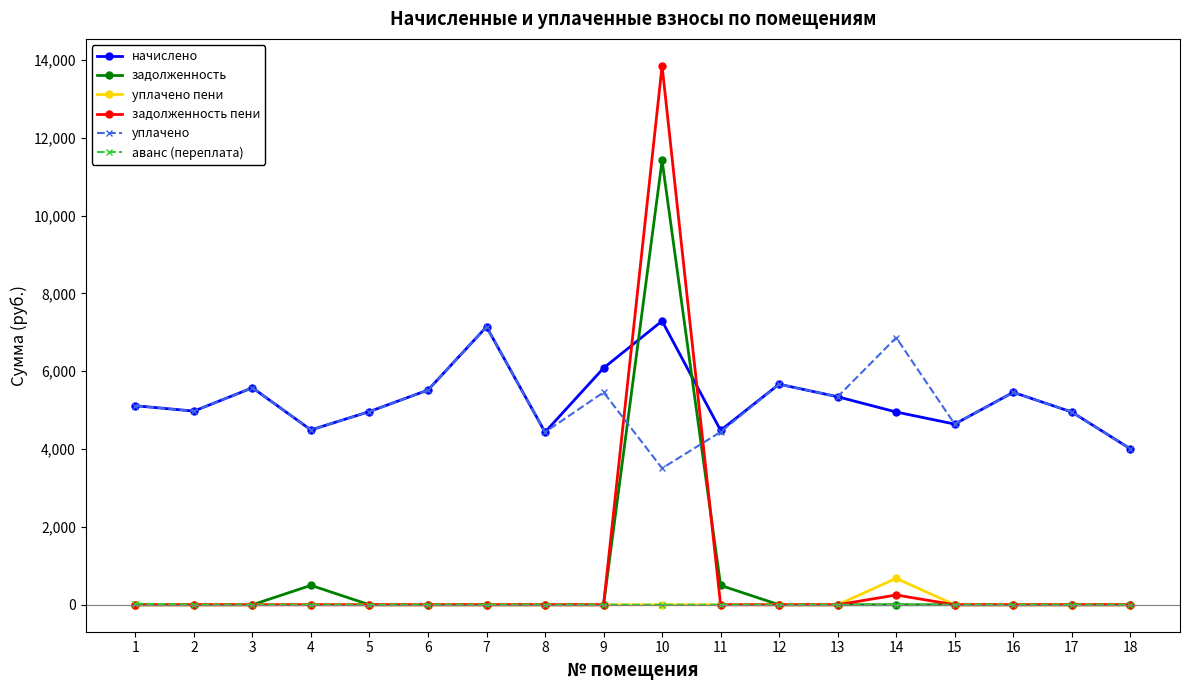

The value of уплачено at 16 is 5459.0. True or false?

True